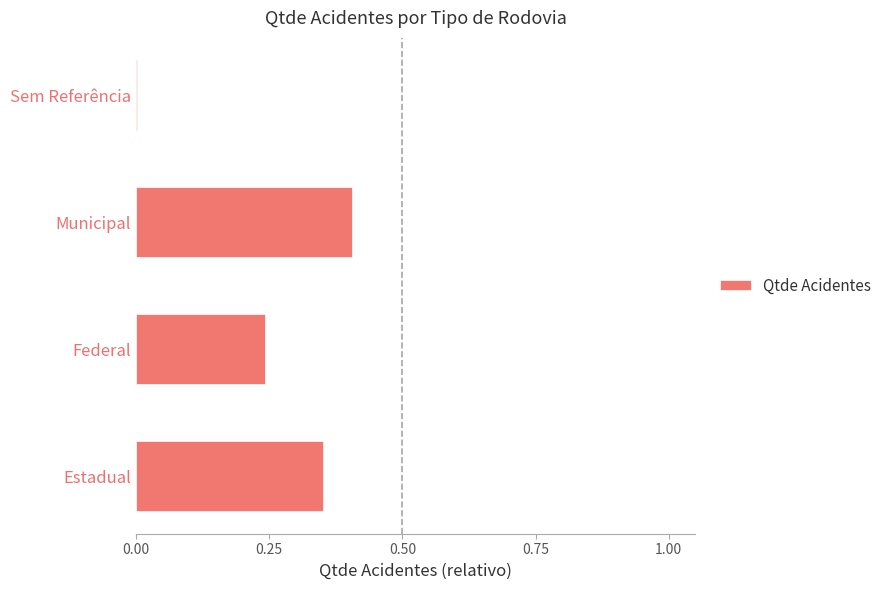

How many categories are shown in the chart?

4